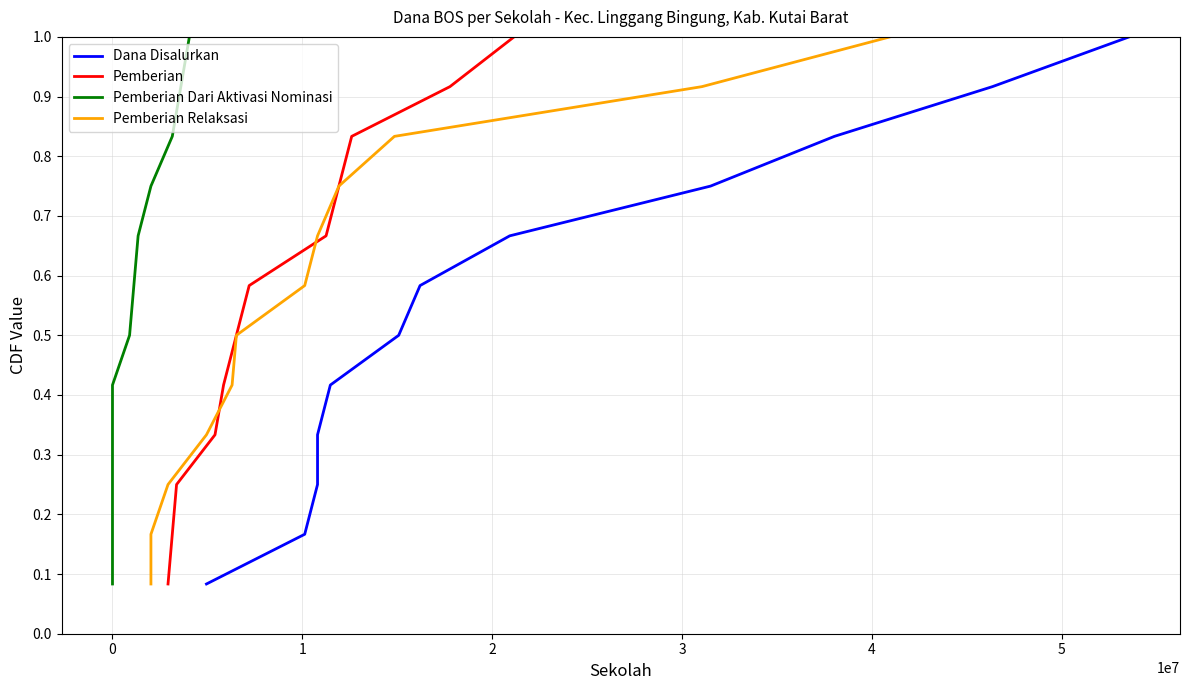

What are all the series names shown in the legend?

Dana Disalurkan, Pemberian, Pemberian Dari Aktivasi Nominasi, Pemberian Relaksasi